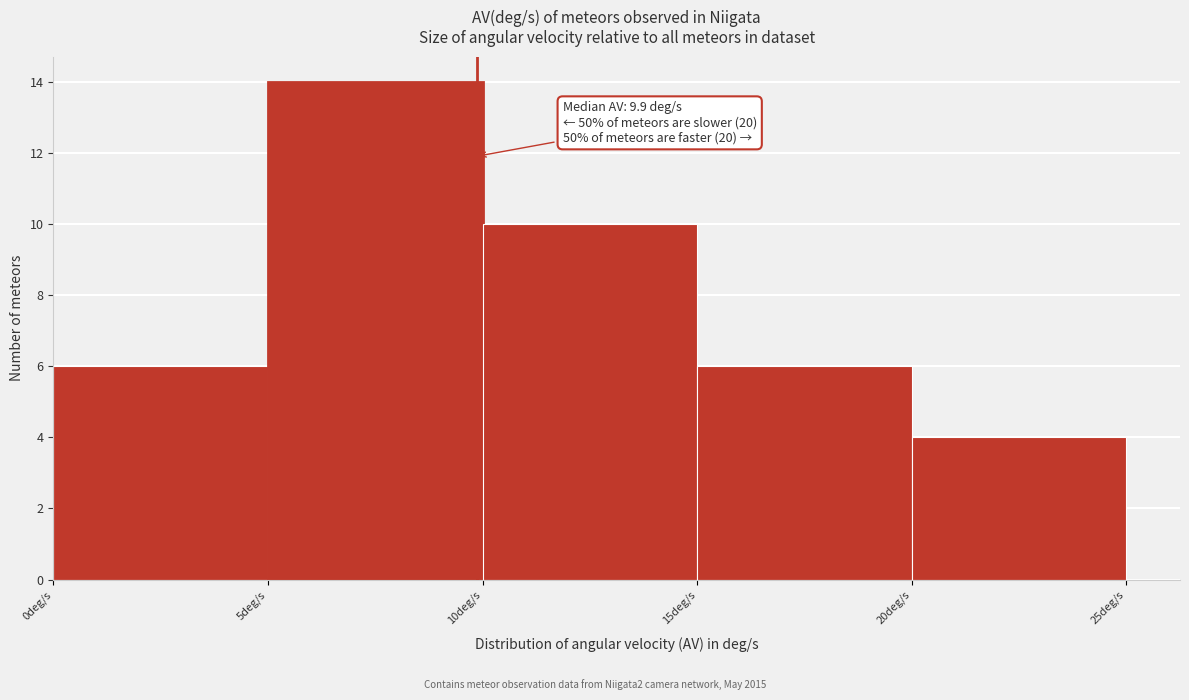

Which range on the x-axis has the tallest bar?

5 to 10